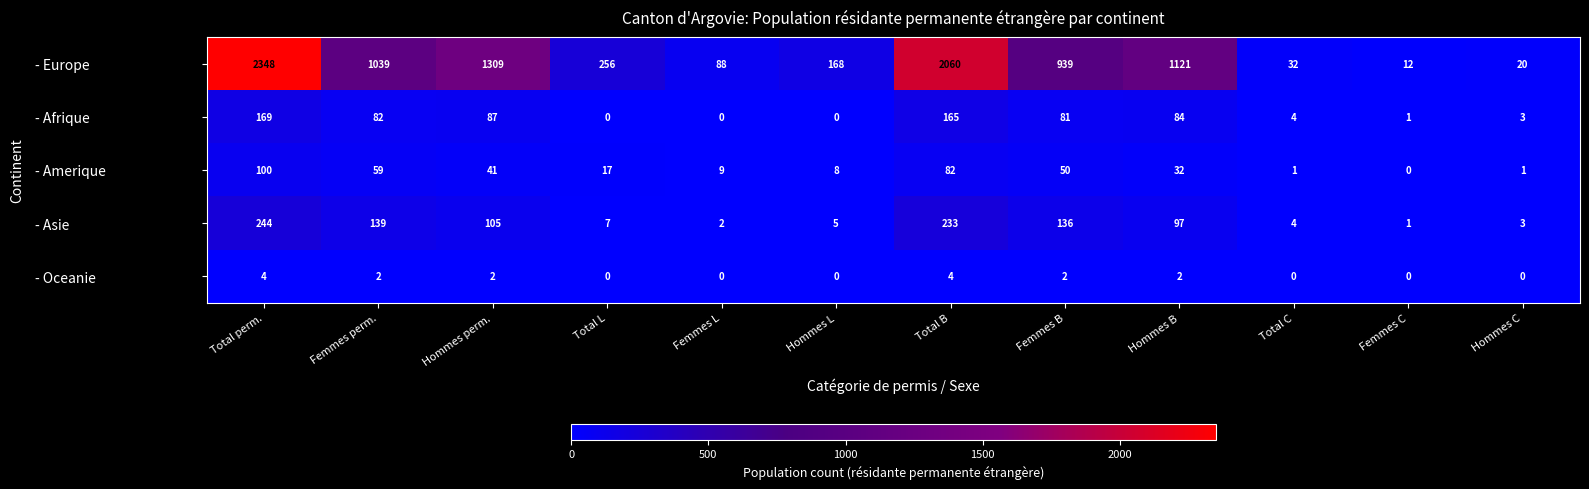

Rank the series at Hommes B from highest to lowest value.

- Europe, - Asie, - Afrique, - Amerique, - Oceanie